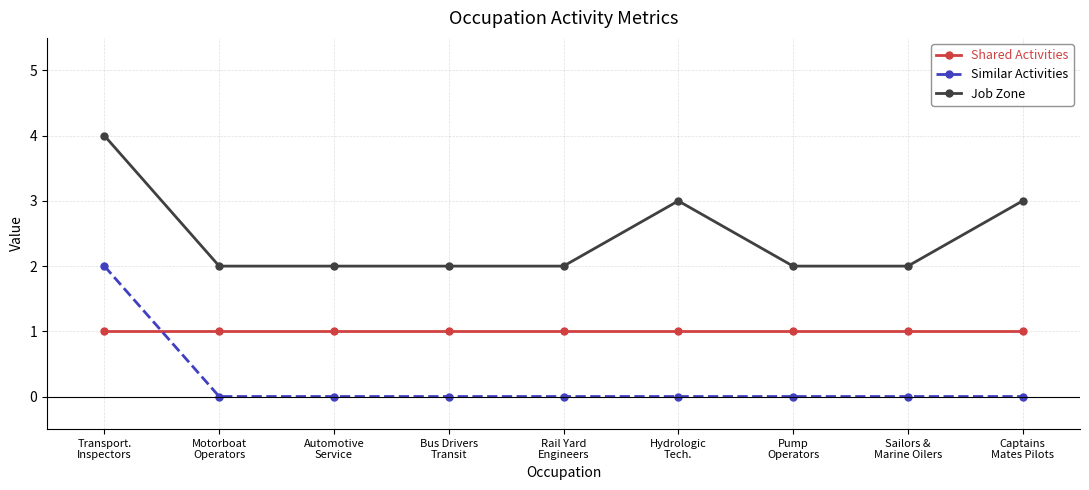

Which series has the largest total across all categories?

Job Zone